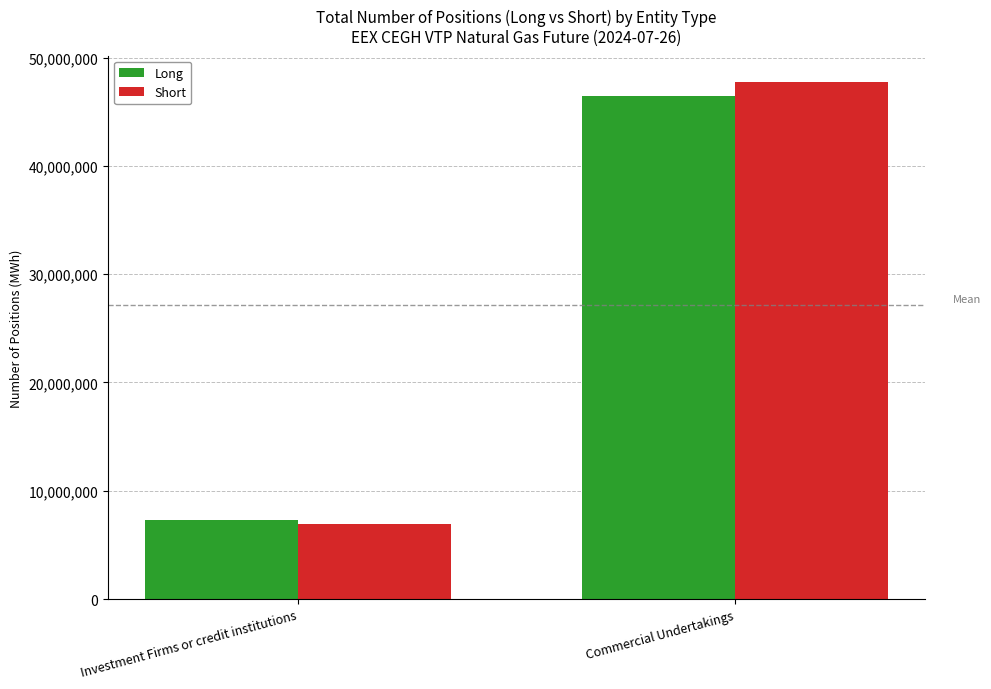

What are all the series names shown in the legend?

Long, Short